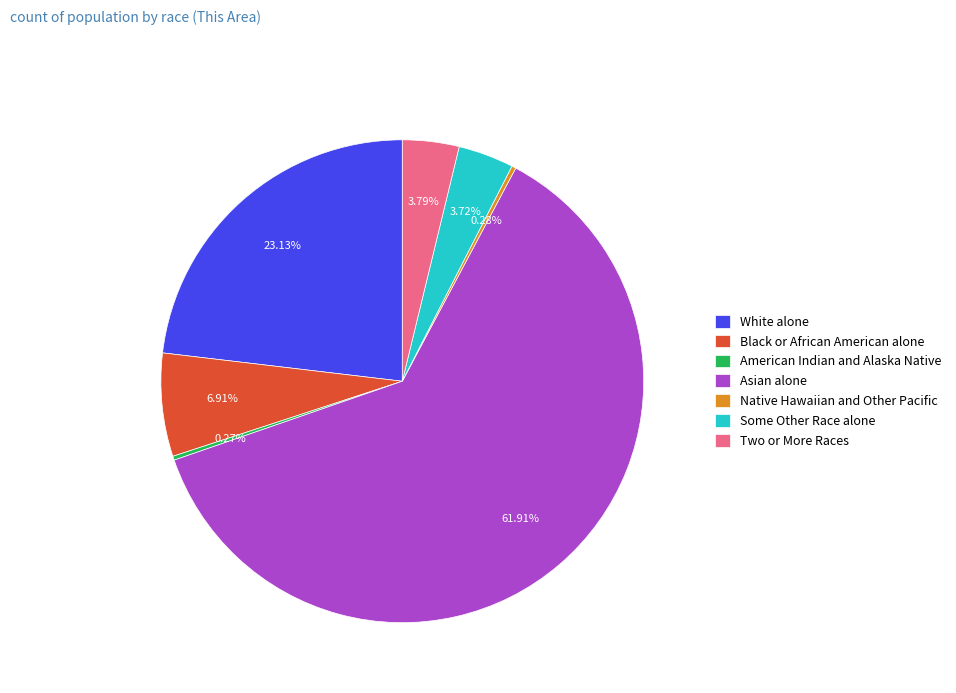

Is Black or African American alone the majority of the pie?

No